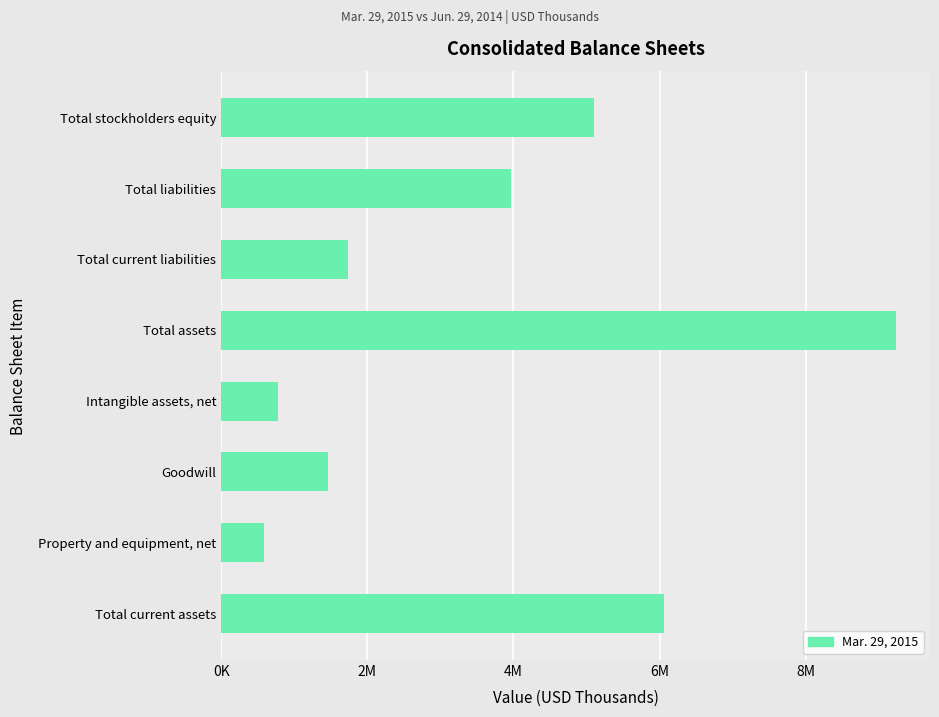

Are the bars horizontal?

Yes